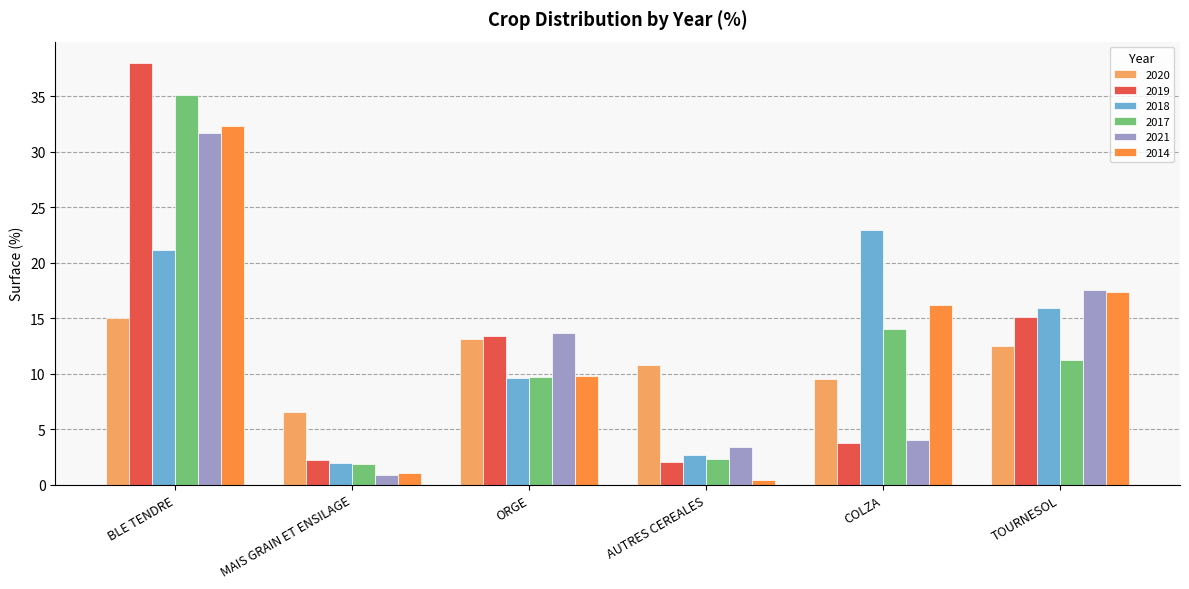

What is the highest value of the 2020 series?

15.0